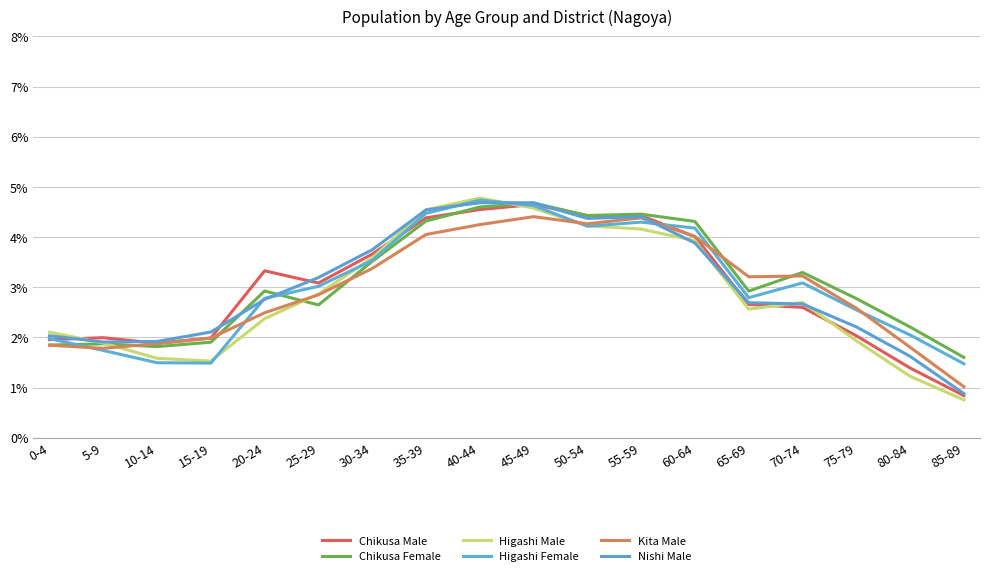

What is the difference between the highest and lowest values at 15-19?

0.6